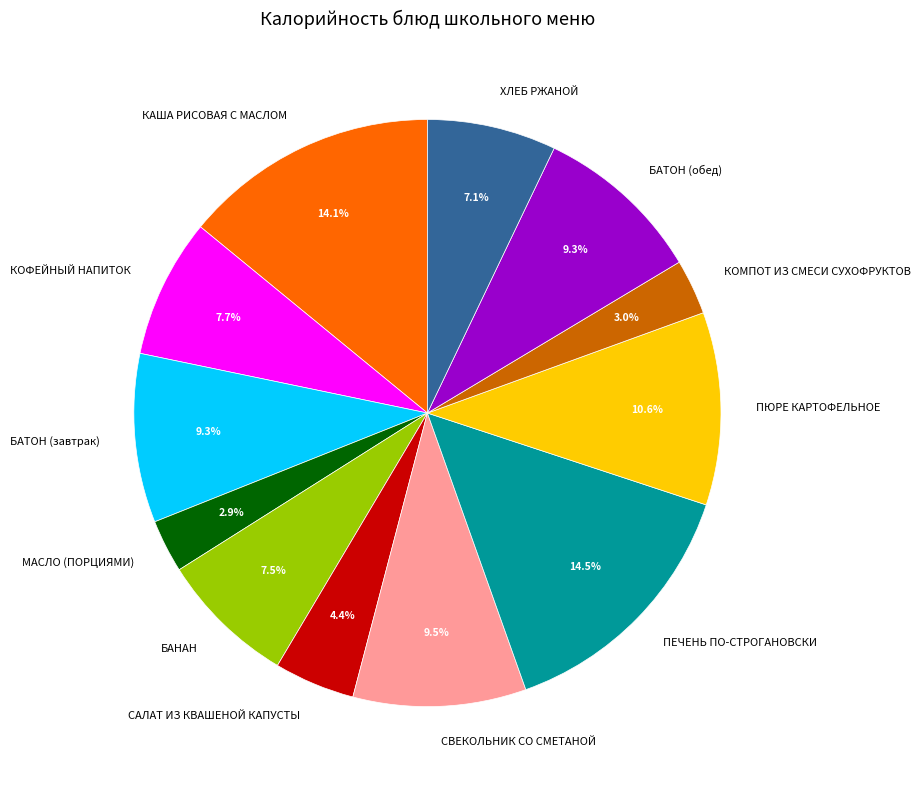

What portion of the pie excludes БАНАН?

92.5%